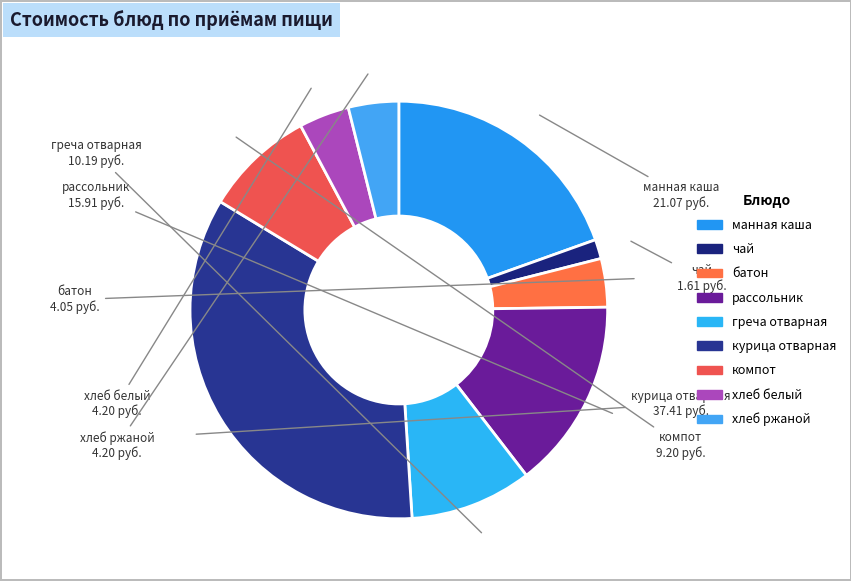

Which category has the smallest portion of the pie?

чай